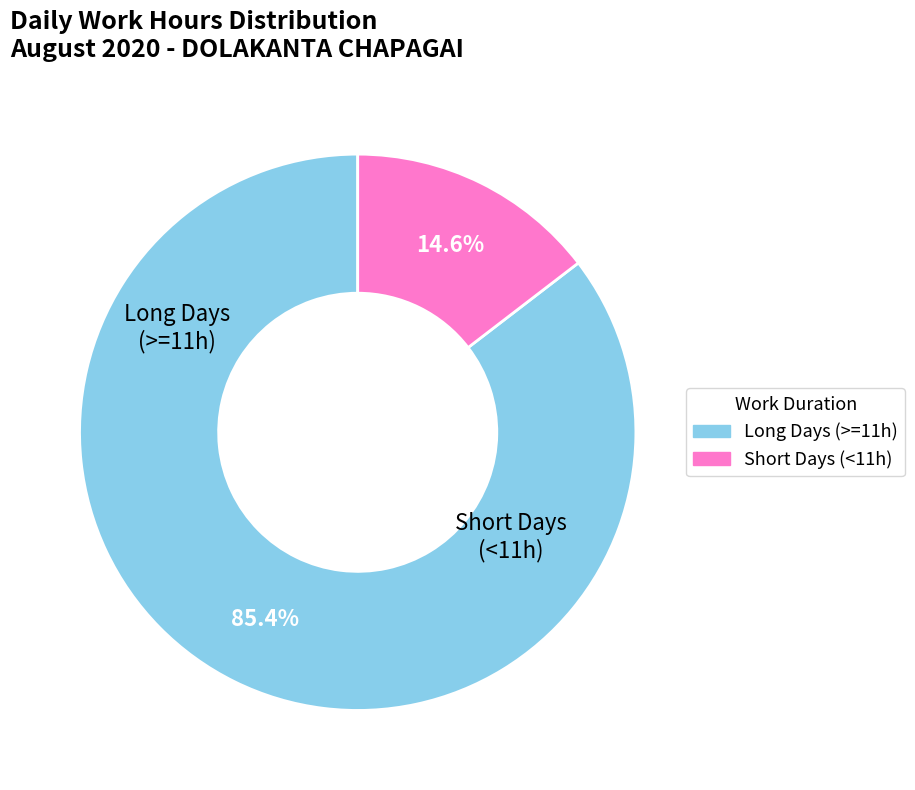

Is there a majority slice in this chart?

Yes